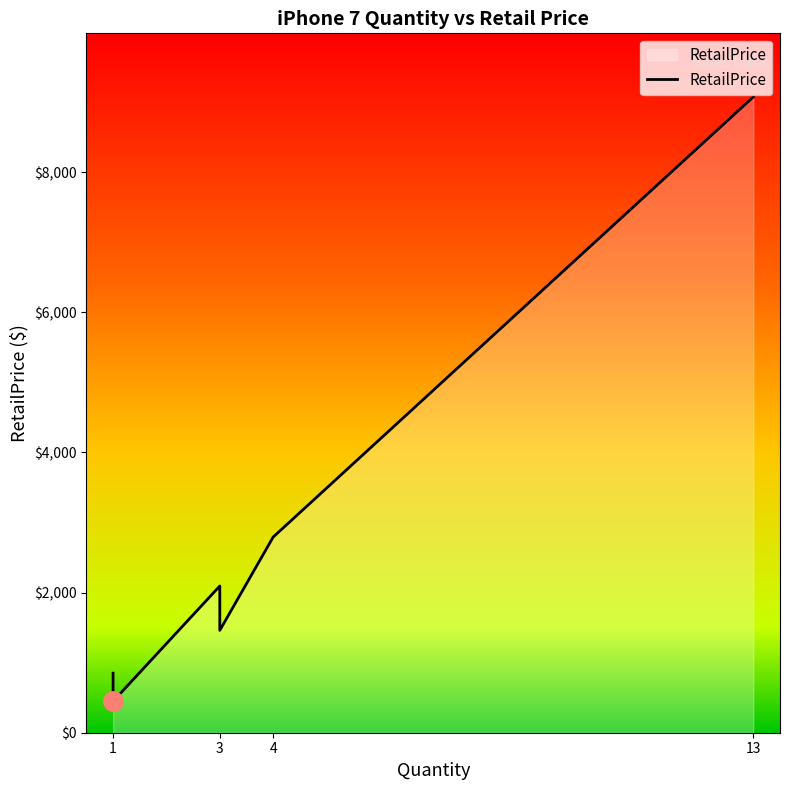

The value at 1 is 254.8. True or false?

False